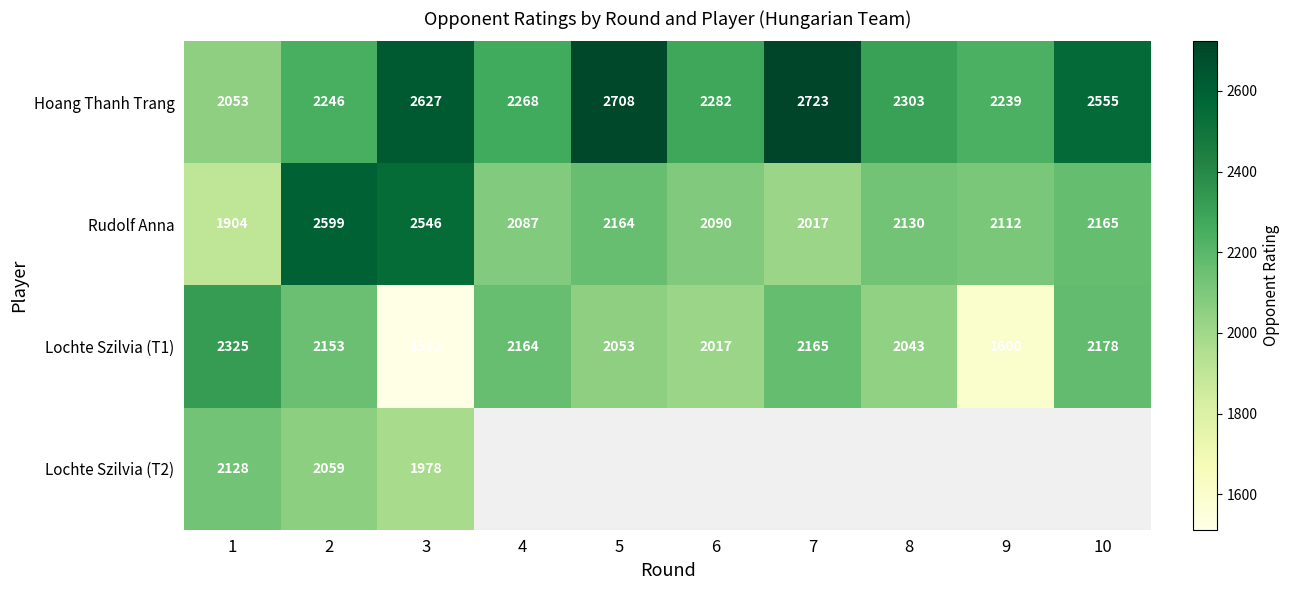

At which label does Hoang Thanh Trang first exceed 2303?

3